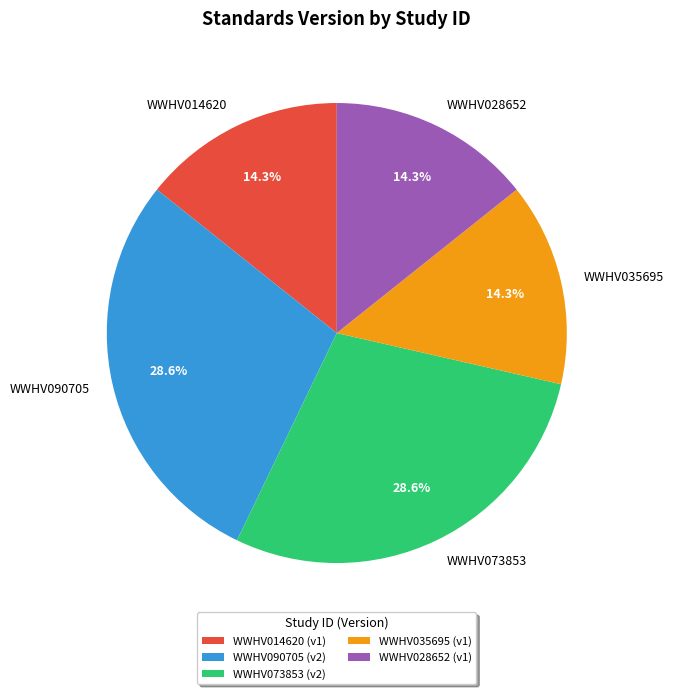

What percentage is NOT represented by WWHV035695?

85.7%